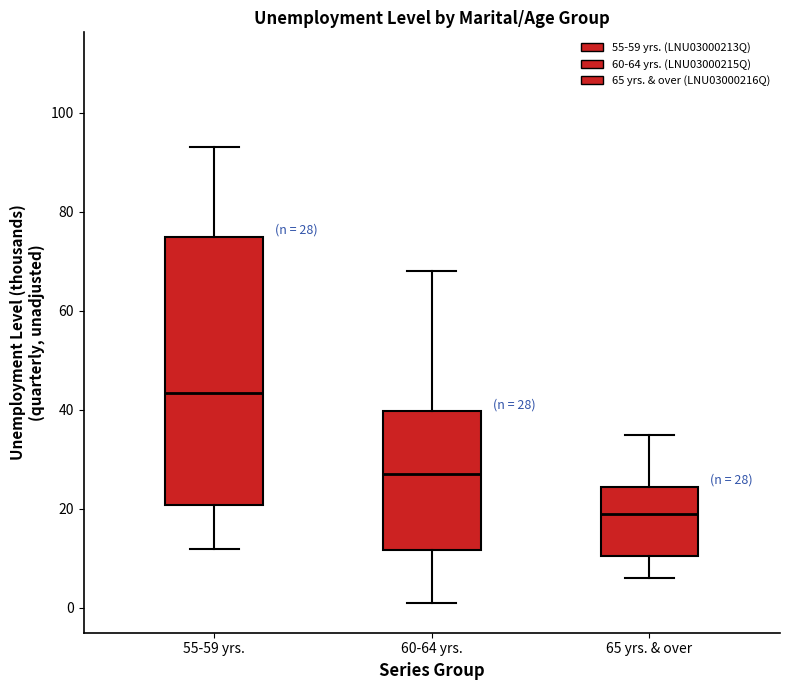

Comparing the boxes themselves (not the whiskers), which one is the tallest?

55-59 yrs.